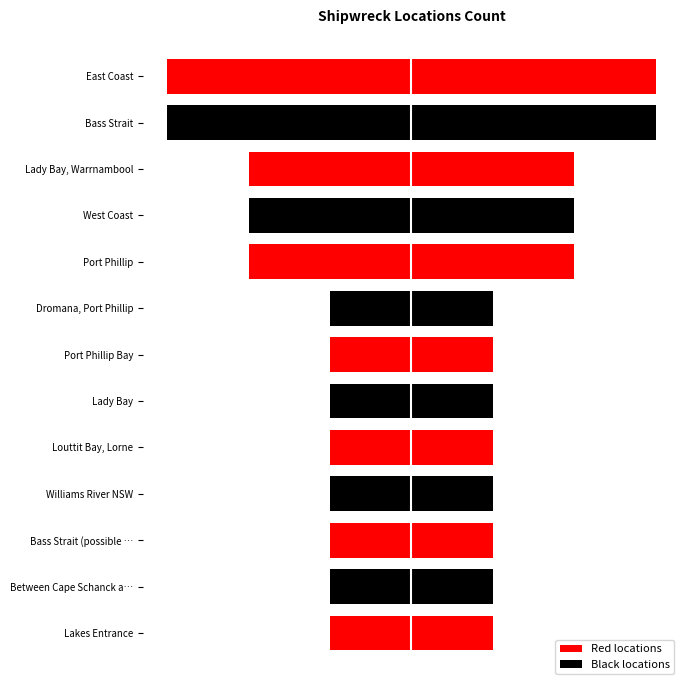

Are the bars grouped side by side (vs. stacked)?

No